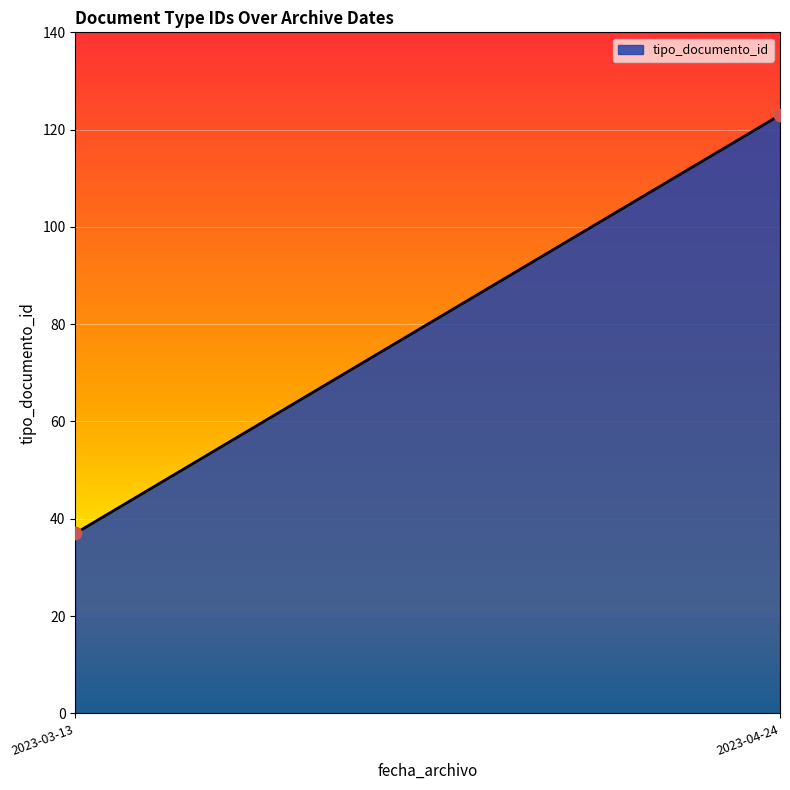

What is the range of X values (max minus min)?

5